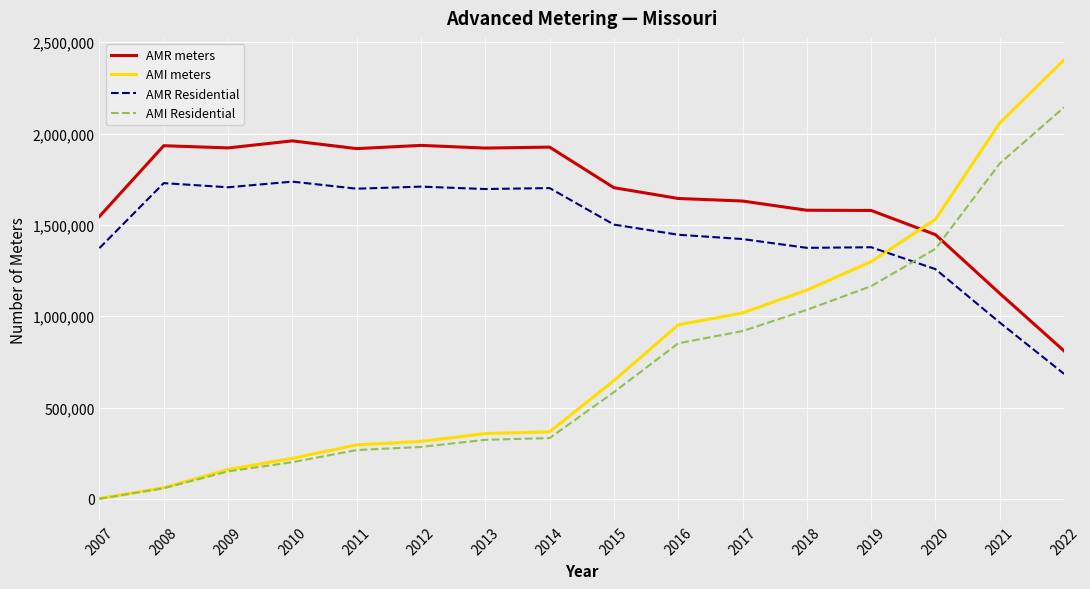

The AMI Residential series shows 300060 at 2010. True or false?

False